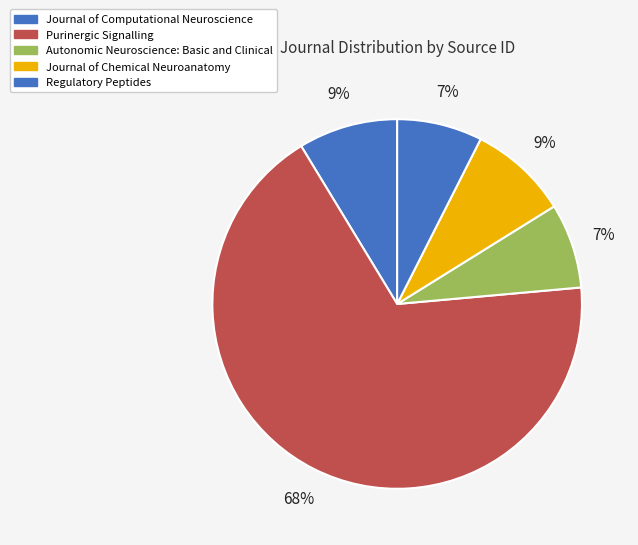

To the nearest percent, what is the combined percentage of Journal of Computational Neuroscience and Regulatory Peptides?

16%